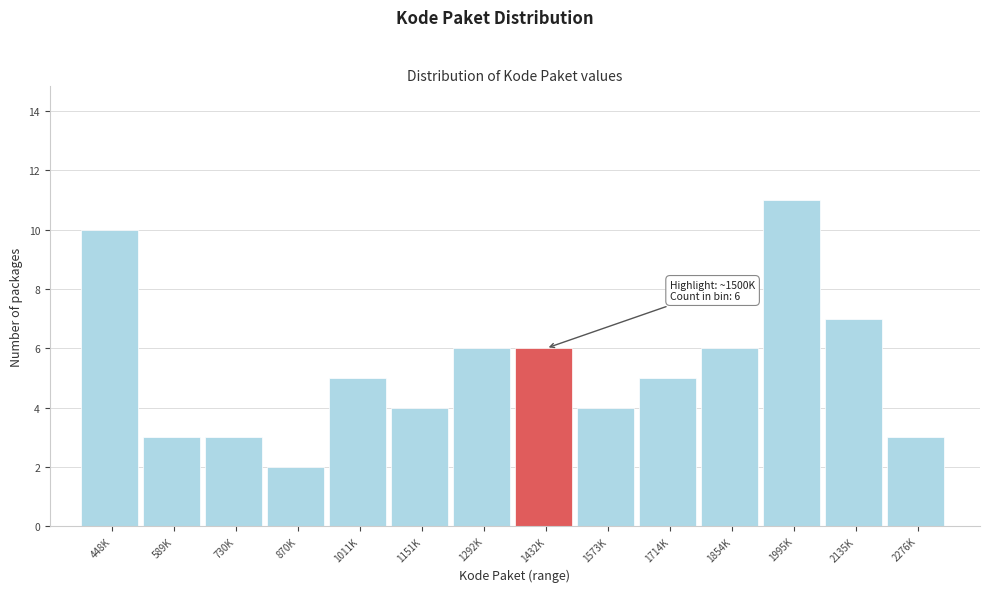

Reading left to right, what are all the values shown in this chart?

10	3	3	2	5	4	6	6	4	5	6	11	7	3